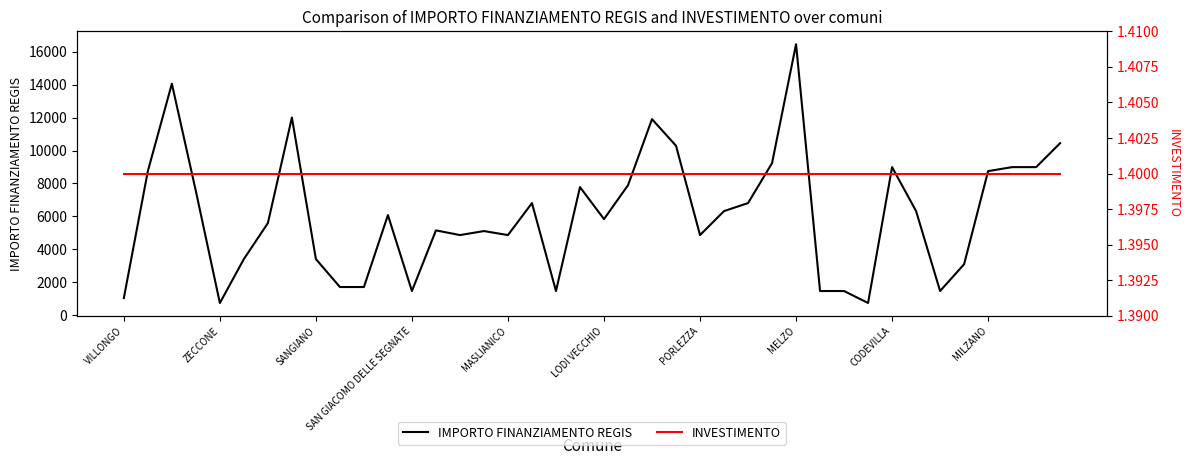

What is the maximum value for INVESTIMENTO?

1.4